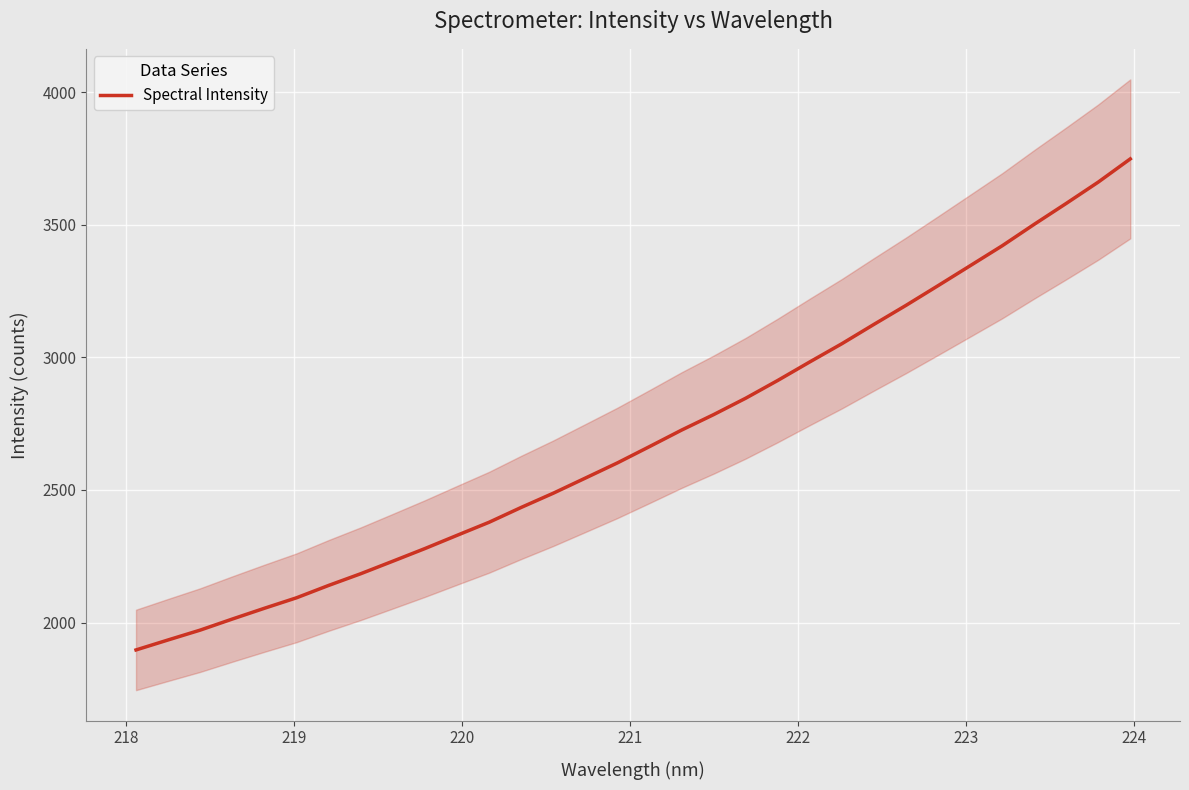

What is the maximum value shown in the chart?

3748.6